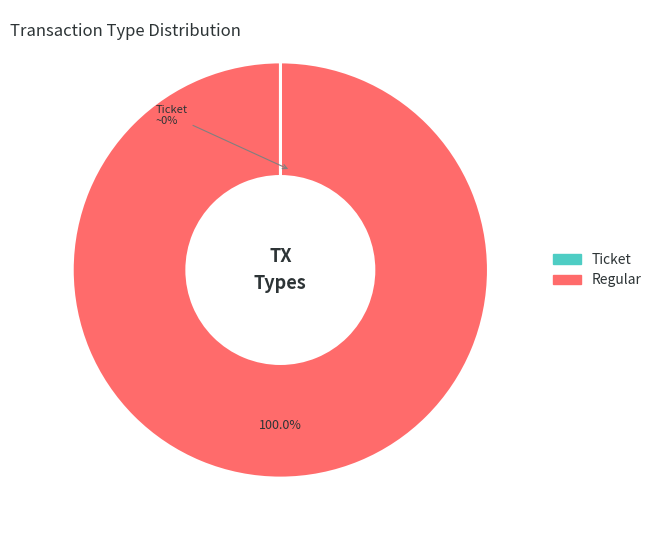

Which category has the smallest portion of the pie?

Ticket